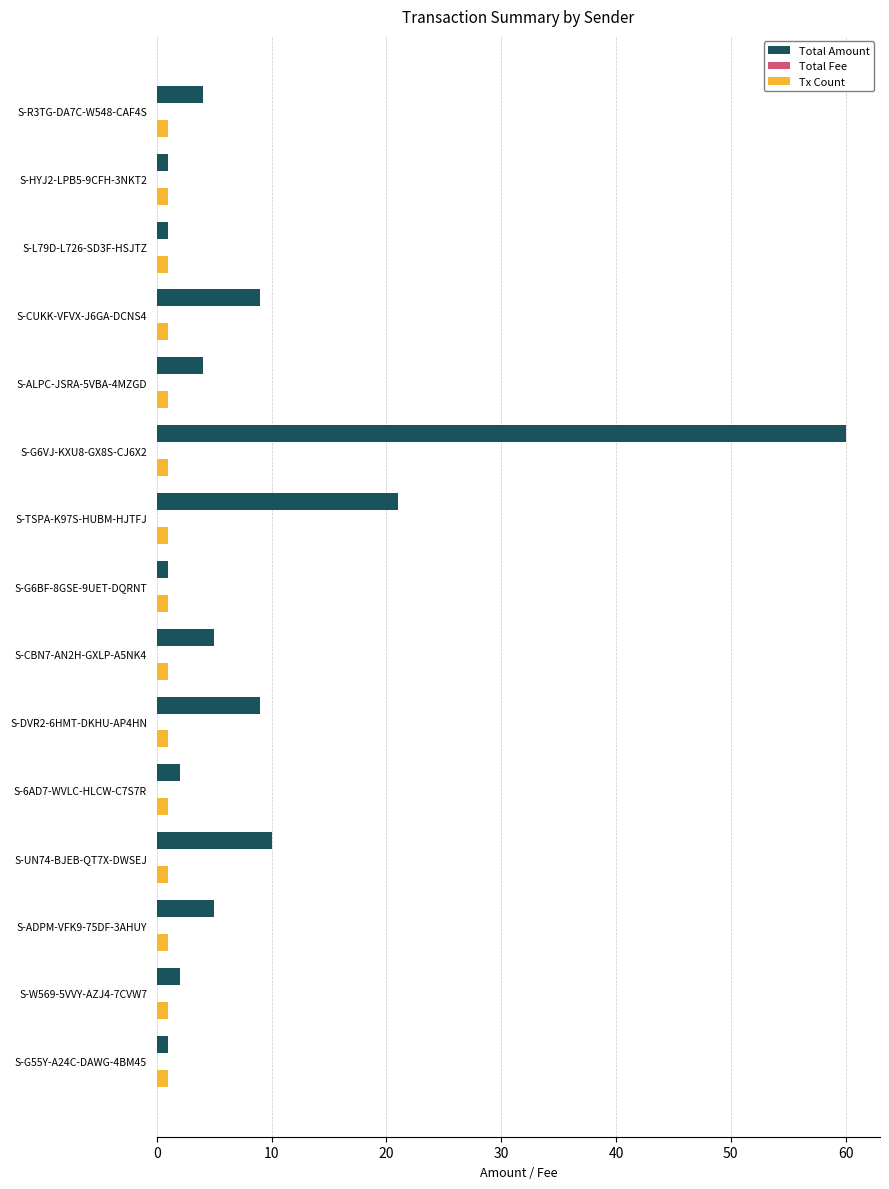

At which label does Total Amount reach its peak?

S-G6VJ-KXU8-GX8S-CJ6X2